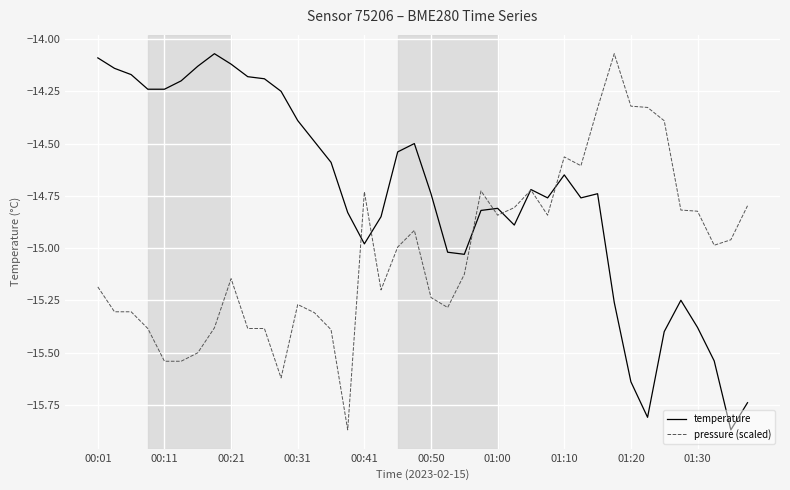

Which series has the largest total across all categories?

temperature